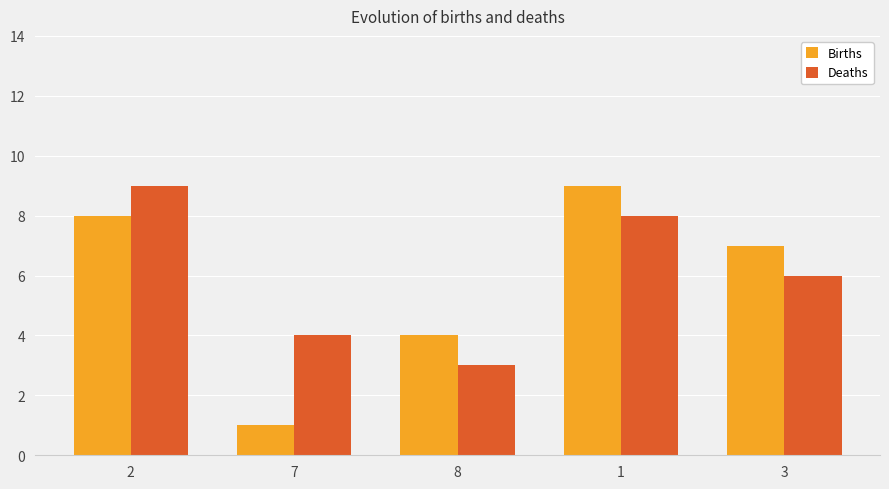

What position from the right is 7?

4